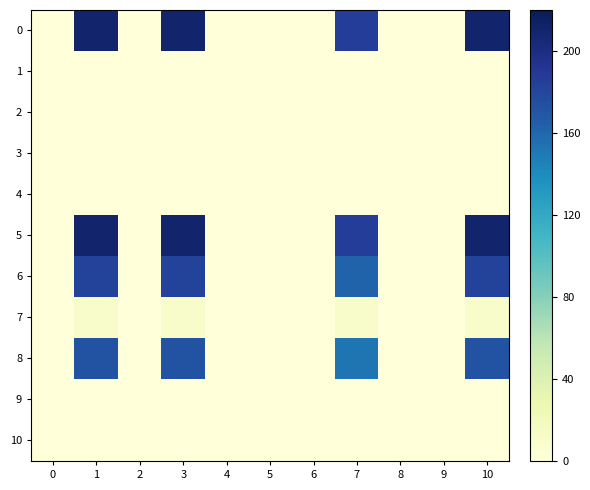

At which category is the sum across all series the highest?

1